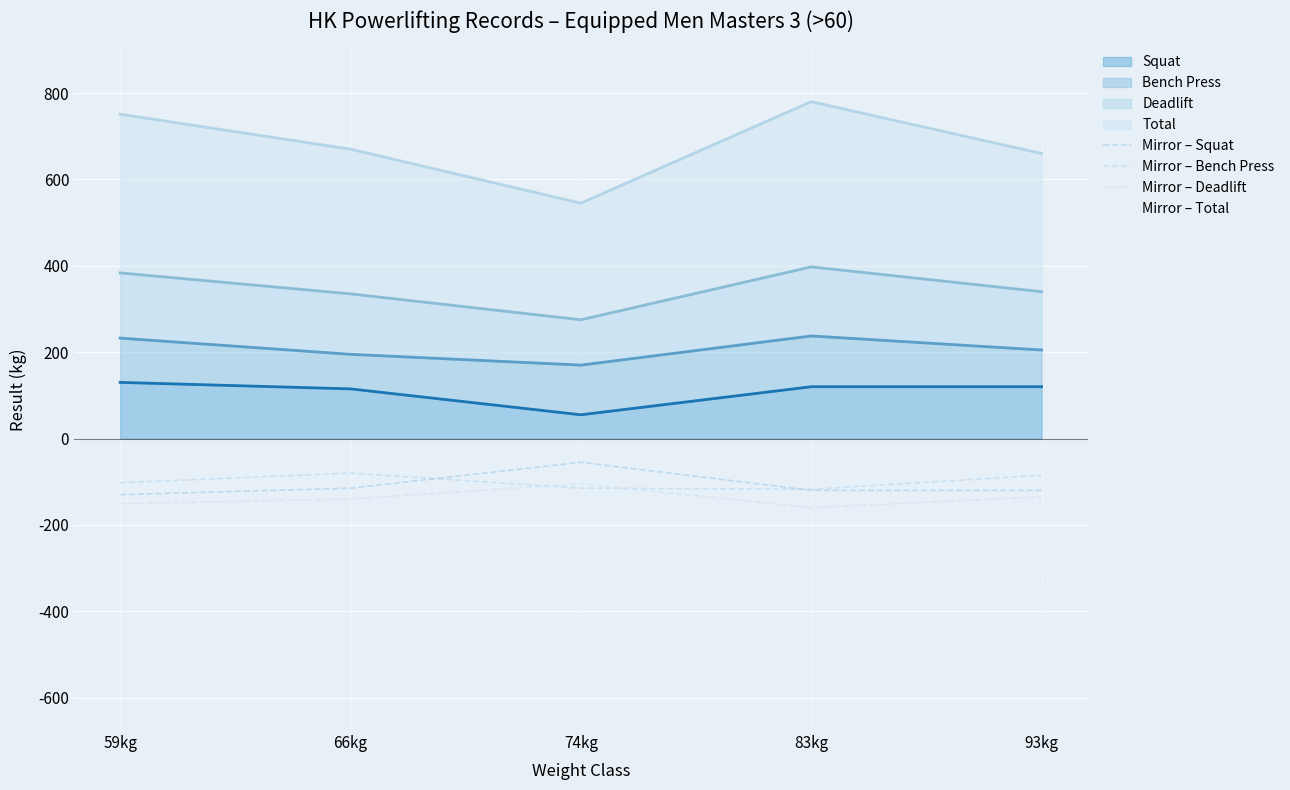

What is the sum of all Mirror – Bench Press values?

-500.0